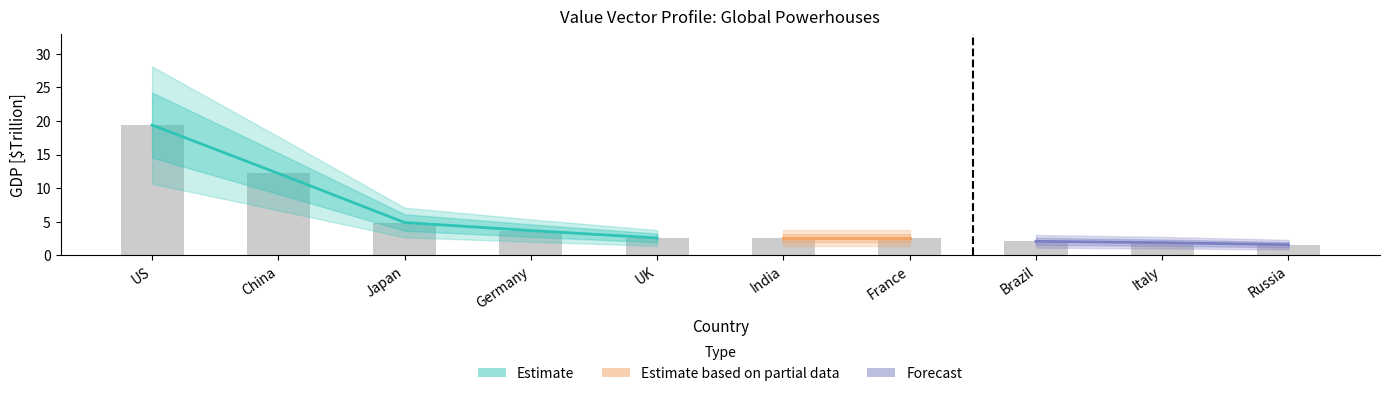

List the labels in order of value, largest first.

US, China, Japan, Germany, UK, India, France, Brazil, Italy, Russia